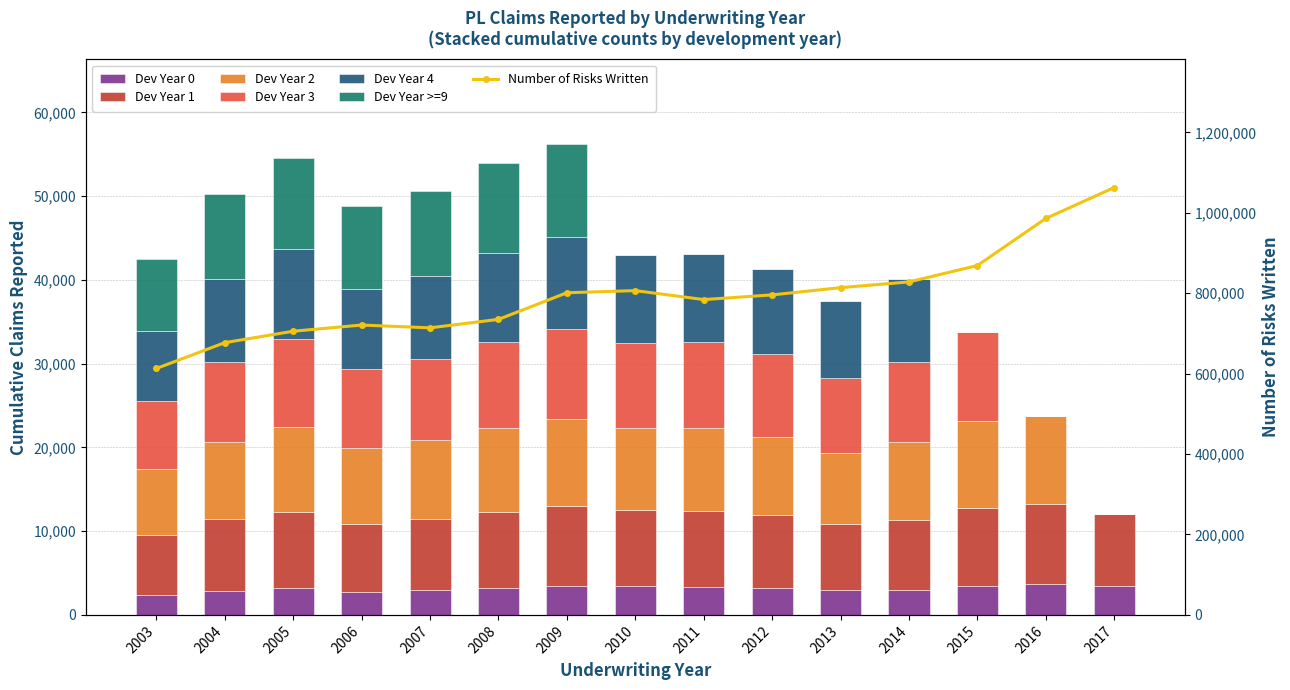

What is the spread (max minus min) of values at 2007?

7151